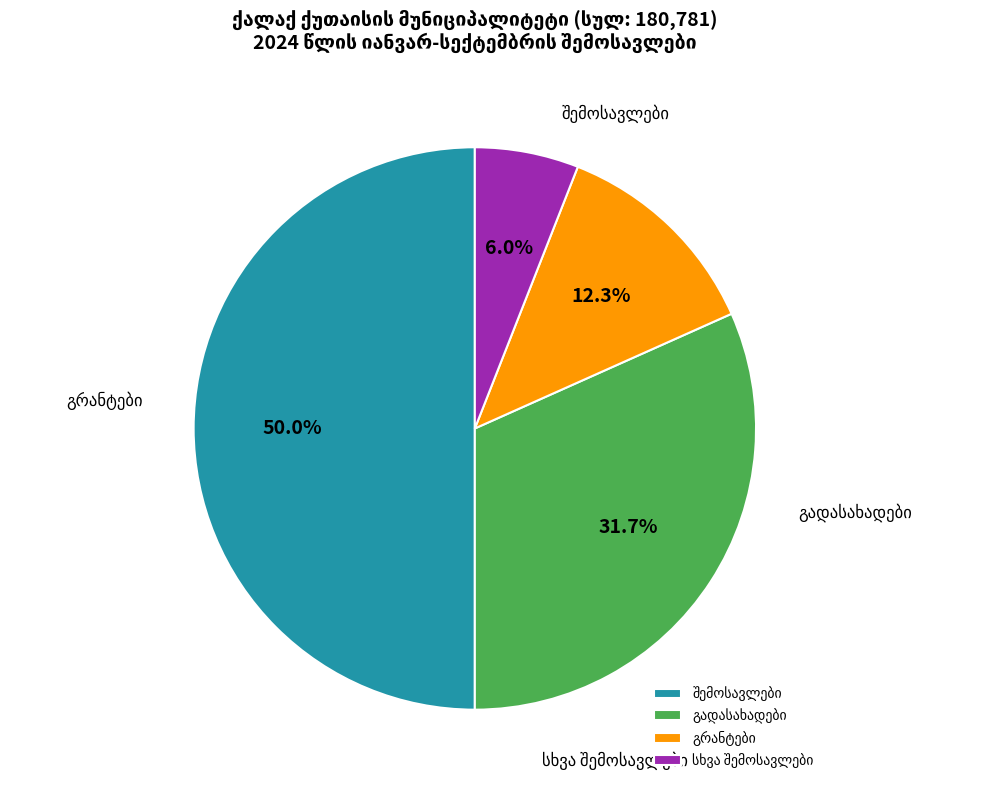

Rank the categories by value from highest to lowest.

შემოსავლები, გადასახადები, გრანტები, სხვა შემოსავლები